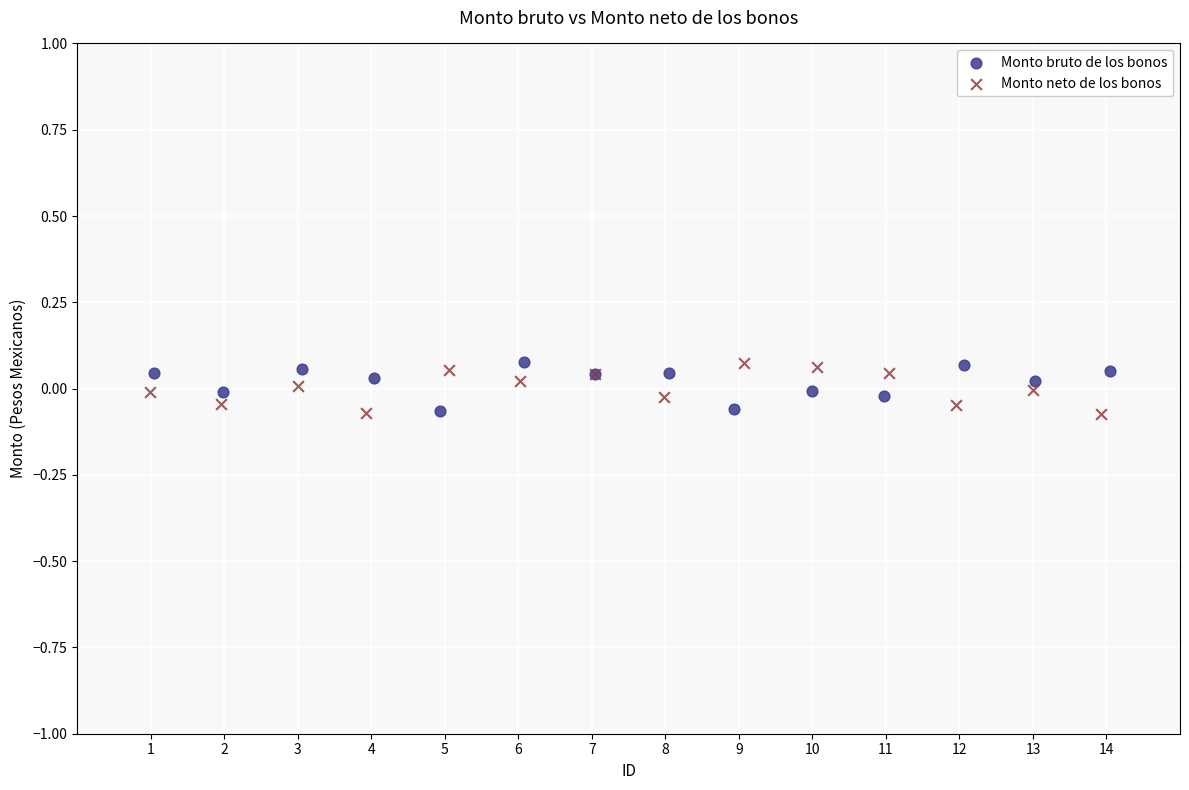

What are all the series names shown in the legend?

Monto bruto de los bonos, Monto neto de los bonos